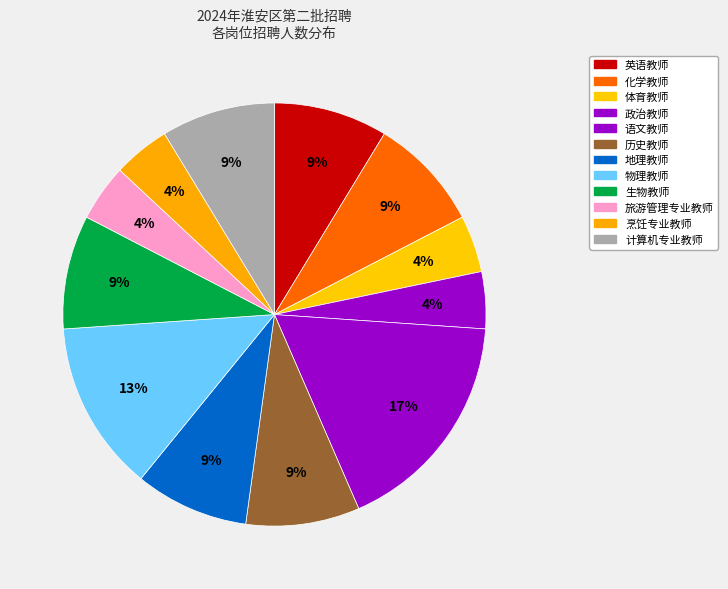

Count the number of slices in the pie.

12